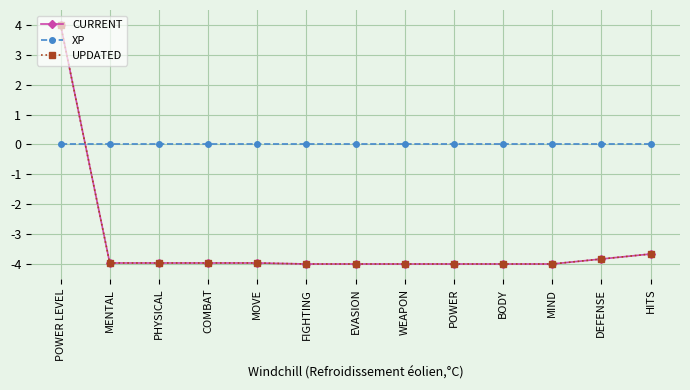

Rank the categories by CURRENT value from highest to lowest.

POWER LEVEL, HITS, DEFENSE, MENTAL, PHYSICAL, COMBAT, MOVE, FIGHTING, EVASION, WEAPON, POWER, BODY, MIND